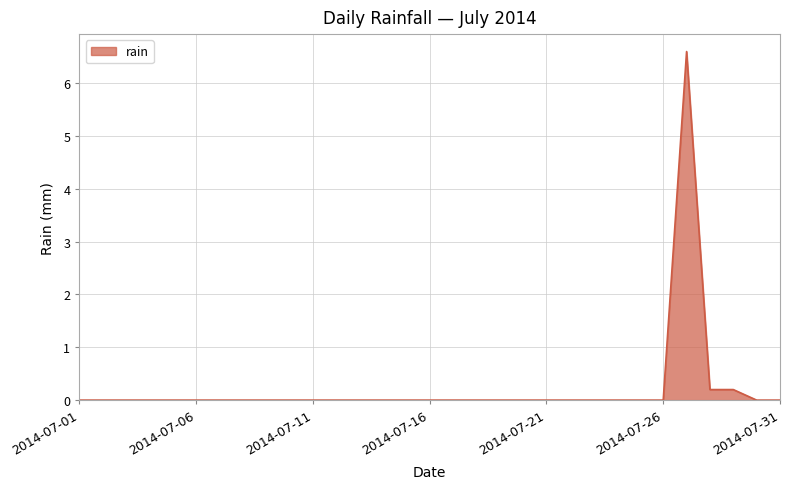

What is the greatest value displayed?

6.6